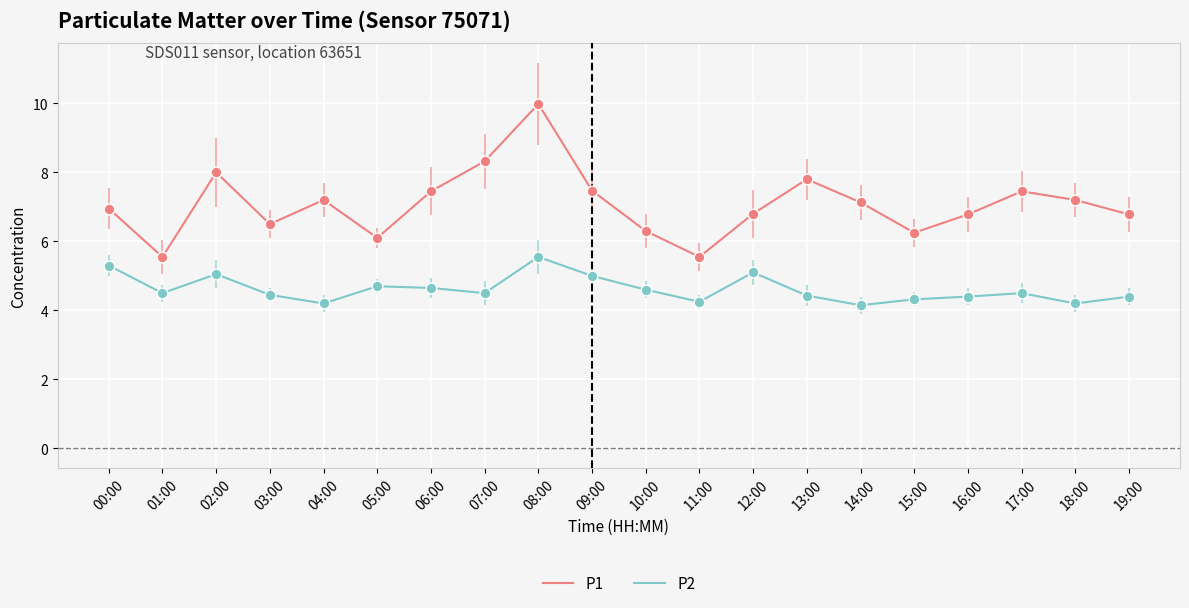

Which series has the largest total across all categories?

P1